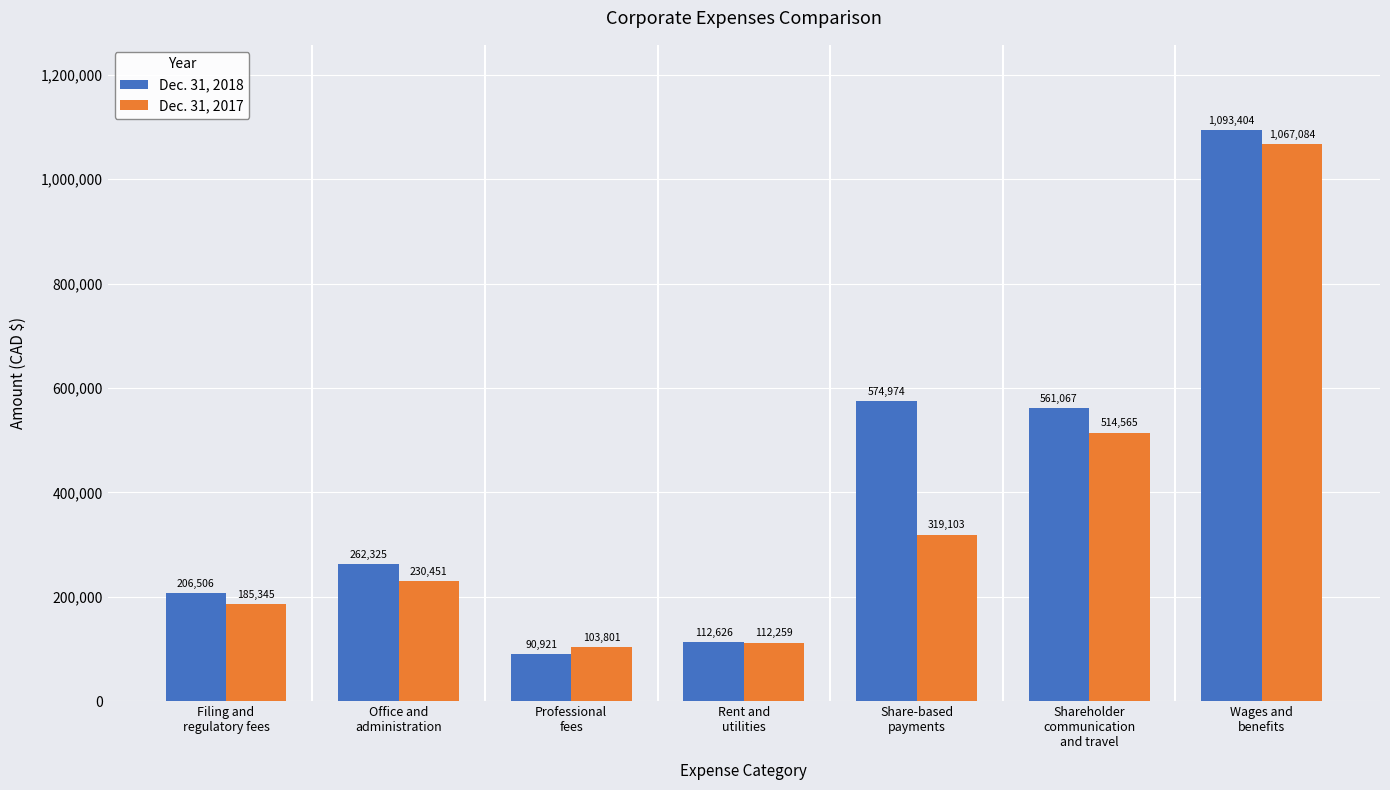

List the series in order of their peak value, lowest first.

Dec. 31, 2017, Dec. 31, 2018